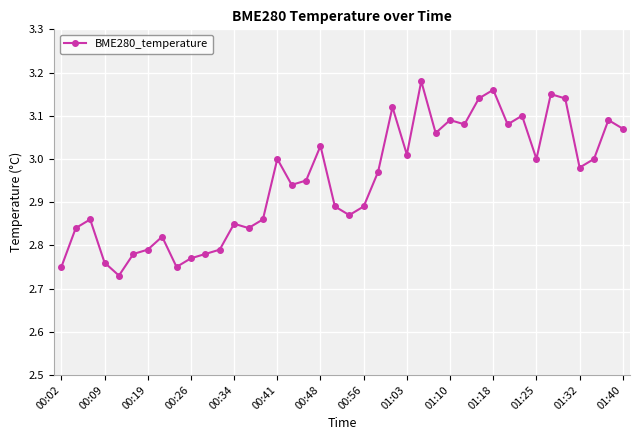

True or false: there are more than 0 points higher than both neighbors.

True